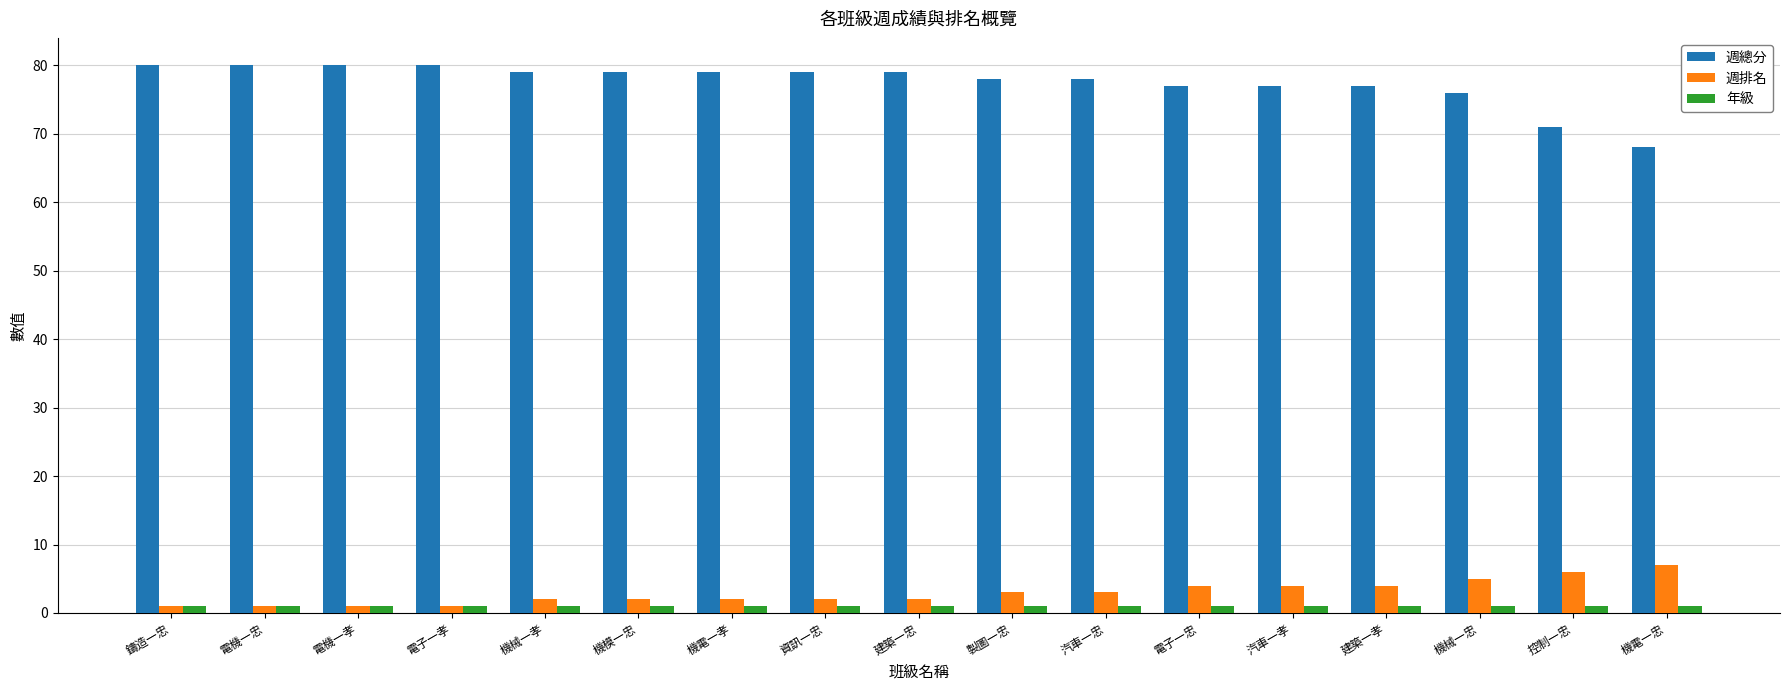

What is the spread (max minus min) of values at 電機一孝?

79